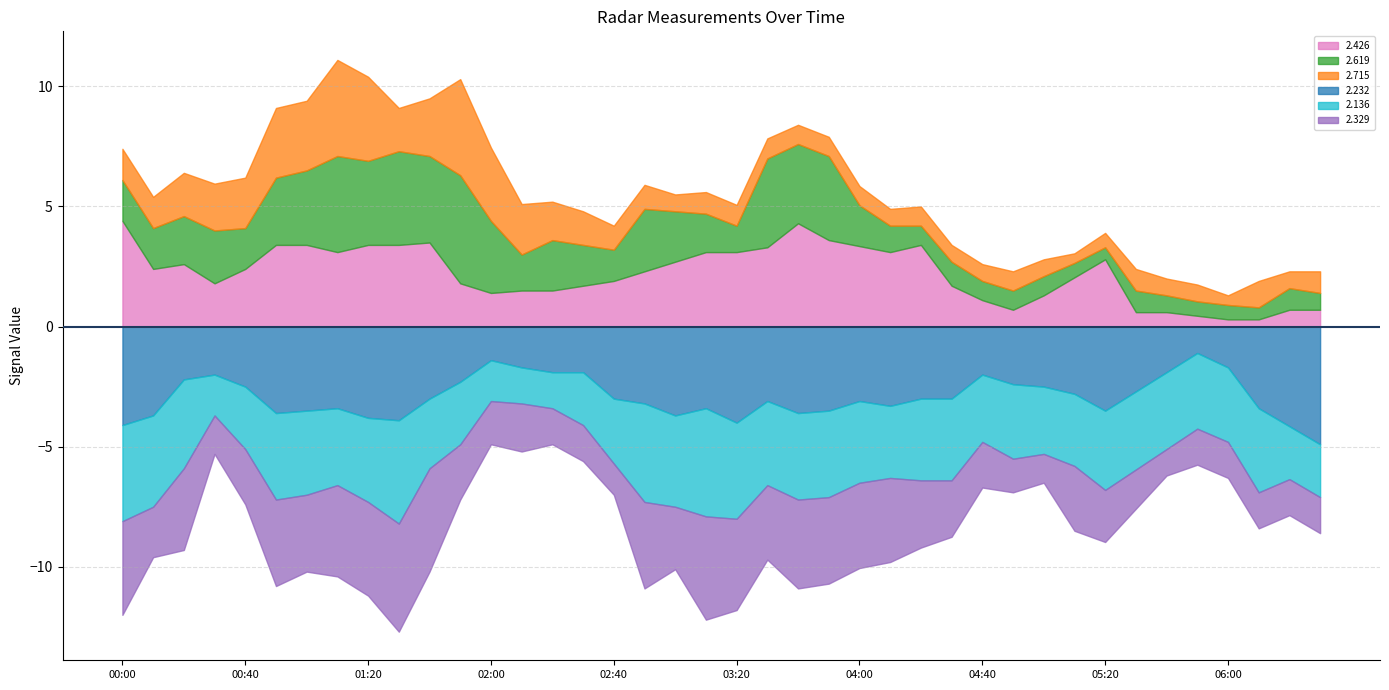

How many data points in 2.232 are above 3?

22